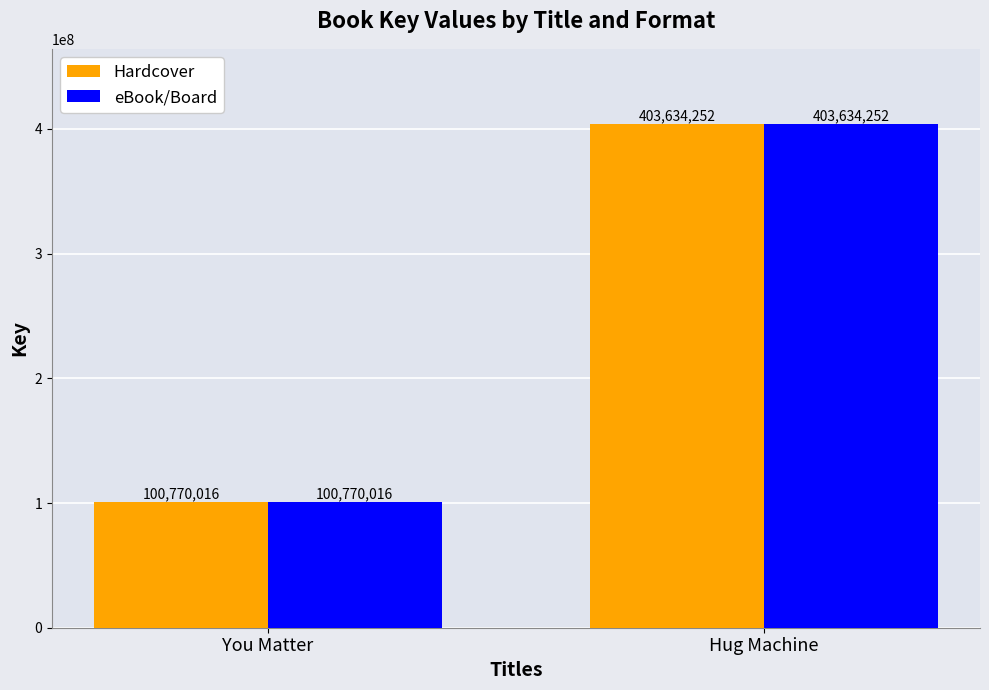

The eBook/Board series shows 100770016 at You Matter. True or false?

True